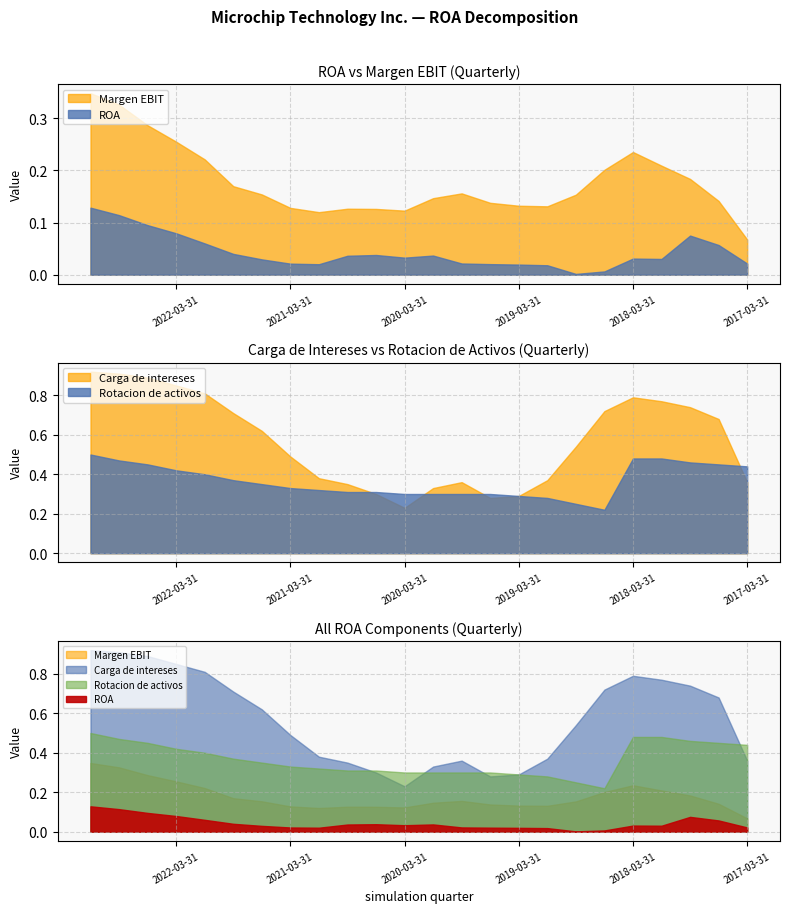

Between 2019-06-30 and 2022-12-31, which is larger?

2022-12-31